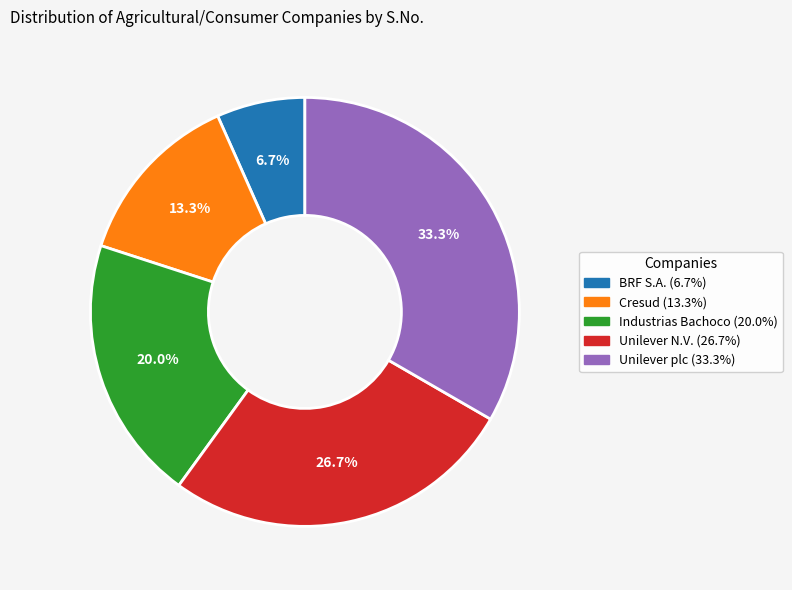

To the nearest percent, what is the difference between the largest and smallest slice percentages?

27%